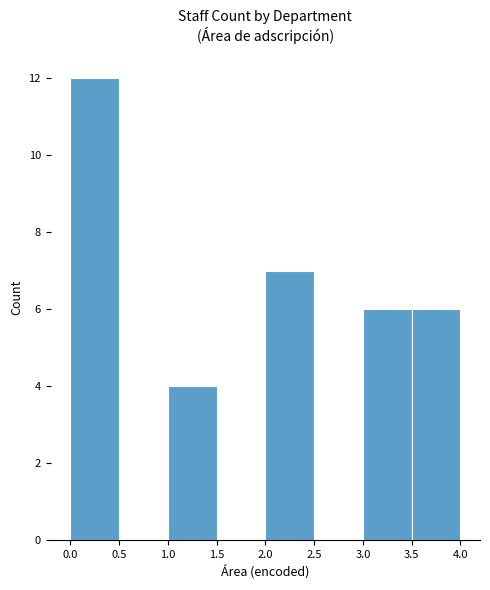

How tall is the bar that spans 3.5 to 4.0 on the x-axis? The values are not printed on the chart, so give them approximately, as read against the axis.

6